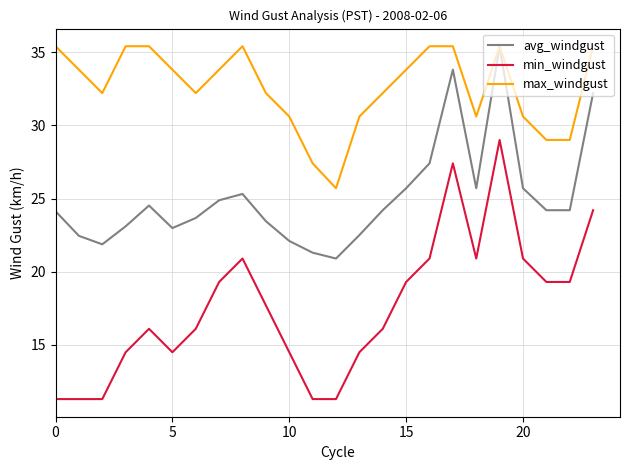

True or false: avg_windgust and min_windgust cross at least once.

False